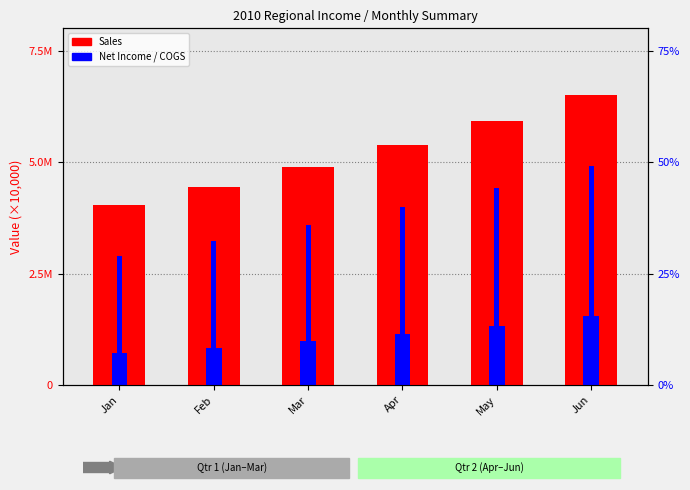

What is the difference between the COGS (×10k) values at Mar and Jun?

7.7